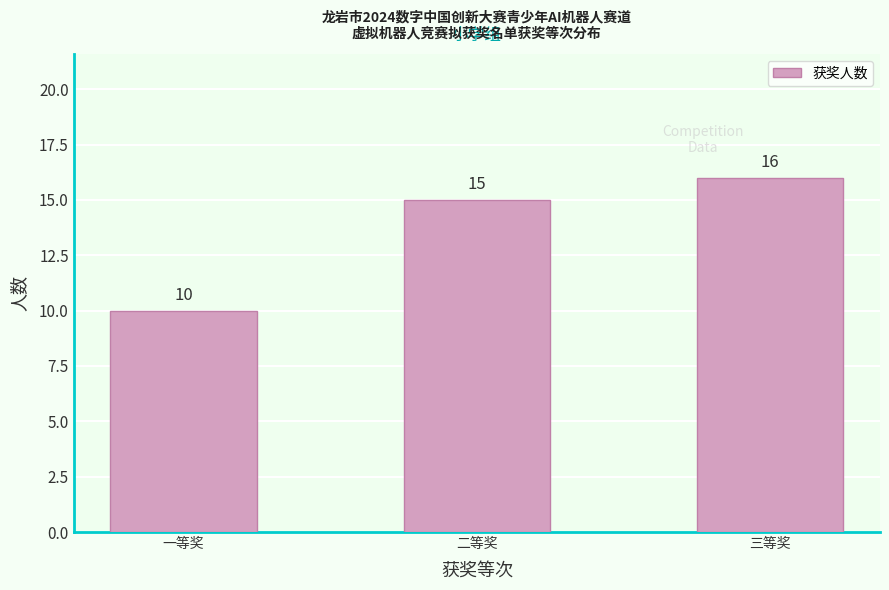

Reading left to right, list all the values displayed in this chart.

10	15	16